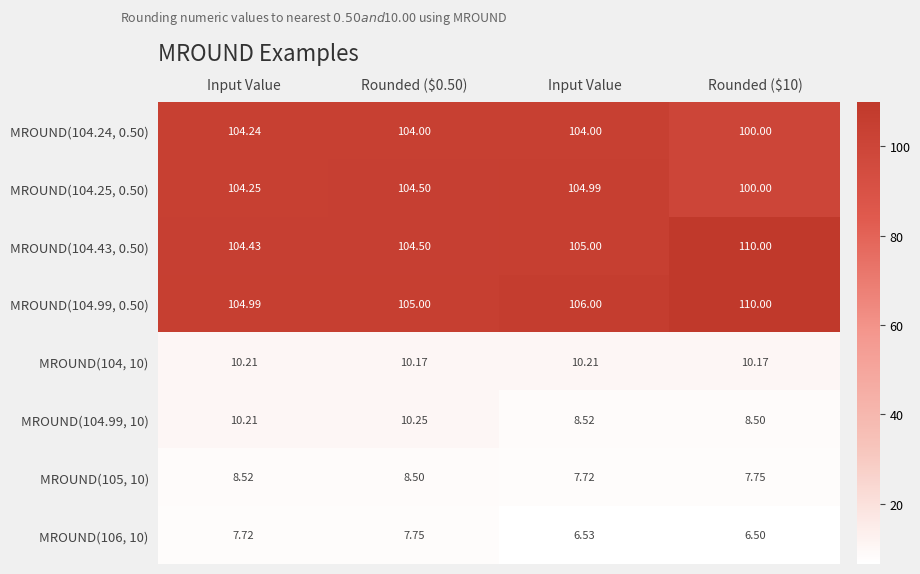

Which series has the largest total across all categories?

MROUND(104.99, 0.50)